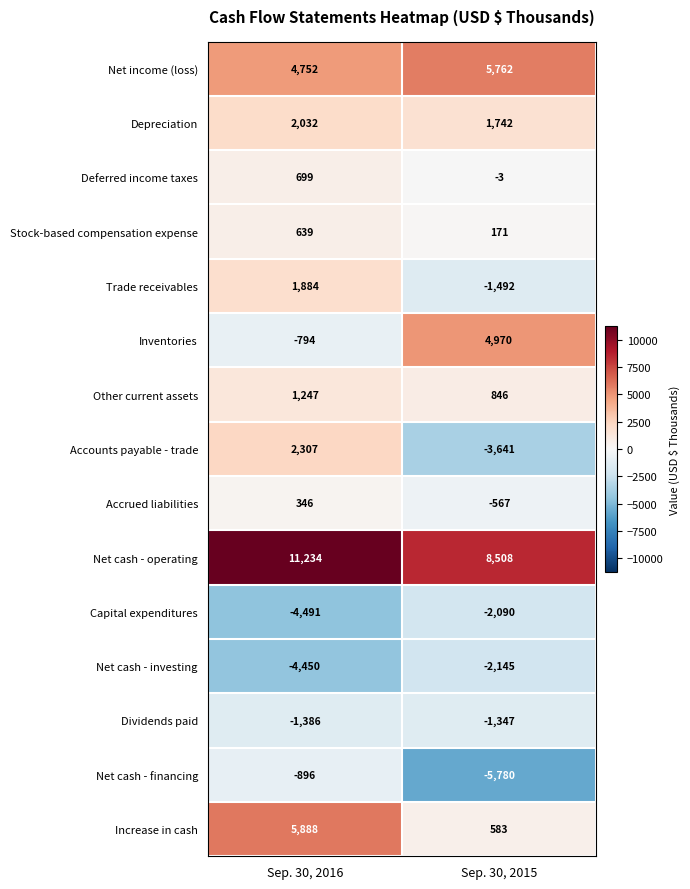

The value of Increase in cash at Sep. 30, 2015 is 583. True or false?

True